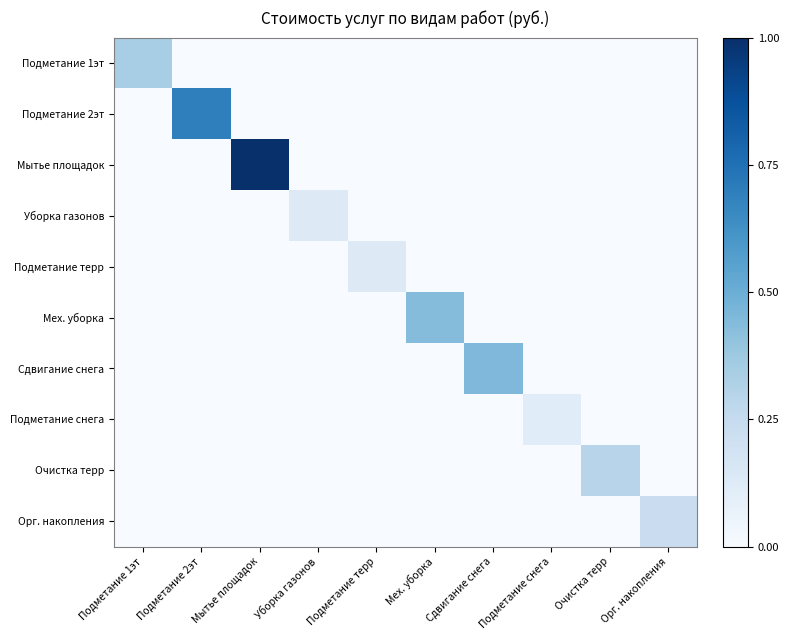

Reading left to right, list all the values displayed in this chart.

Подметание 1эт: Подметание 1эт=0.3	Подметание 2эт=0.0	Мытье площадок=0.0	Уборка газонов=0.0	Подметание терр=0.0	Мех. уборка=0.0	Сдвигание снега=0.0	Подметание снега=0.0	Очистка терр=0.0	Орг. накопления=0.0
Подметание 2эт: Подметание 1эт=0.0	Подметание 2эт=0.7	Мытье площадок=0.0	Уборка газонов=0.0	Подметание терр=0.0	Мех. уборка=0.0	Сдвигание снега=0.0	Подметание снега=0.0	Очистка терр=0.0	Орг. накопления=0.0
Мытье площадок: Подметание 1эт=0.0	Подметание 2эт=0.0	Мытье площадок=1.0	Уборка газонов=0.0	Подметание терр=0.0	Мех. уборка=0.0	Сдвигание снега=0.0	Подметание снега=0.0	Очистка терр=0.0	Орг. накопления=0.0
Уборка газонов: Подметание 1эт=0.0	Подметание 2эт=0.0	Мытье площадок=0.0	Уборка газонов=0.1	Подметание терр=0.0	Мех. уборка=0.0	Сдвигание снега=0.0	Подметание снега=0.0	Очистка терр=0.0	Орг. накопления=0.0
Подметание терр: Подметание 1эт=0.0	Подметание 2эт=0.0	Мытье площадок=0.0	Уборка газонов=0.0	Подметание терр=0.1	Мех. уборка=0.0	Сдвигание снега=0.0	Подметание снега=0.0	Очистка терр=0.0	Орг. накопления=0.0
Мех. уборка: Подметание 1эт=0.0	Подметание 2эт=0.0	Мытье площадок=0.0	Уборка газонов=0.0	Подметание терр=0.0	Мех. уборка=0.4	Сдвигание снега=0.0	Подметание снега=0.0	Очистка терр=0.0	Орг. накопления=0.0
Сдвигание снега: Подметание 1эт=0.0	Подметание 2эт=0.0	Мытье площадок=0.0	Уборка газонов=0.0	Подметание терр=0.0	Мех. уборка=0.0	Сдвигание снега=0.4	Подметание снега=0.0	Очистка терр=0.0	Орг. накопления=0.0
Подметание снега: Подметание 1эт=0.0	Подметание 2эт=0.0	Мытье площадок=0.0	Уборка газонов=0.0	Подметание терр=0.0	Мех. уборка=0.0	Сдвигание снега=0.0	Подметание снега=0.1	Очистка терр=0.0	Орг. накопления=0.0
Очистка терр: Подметание 1эт=0.0	Подметание 2эт=0.0	Мытье площадок=0.0	Уборка газонов=0.0	Подметание терр=0.0	Мех. уборка=0.0	Сдвигание снега=0.0	Подметание снега=0.0	Очистка терр=0.3	Орг. накопления=0.0
Орг. накопления: Подметание 1эт=0.0	Подметание 2эт=0.0	Мытье площадок=0.0	Уборка газонов=0.0	Подметание терр=0.0	Мех. уборка=0.0	Сдвигание снега=0.0	Подметание снега=0.0	Очистка терр=0.0	Орг. накопления=0.2